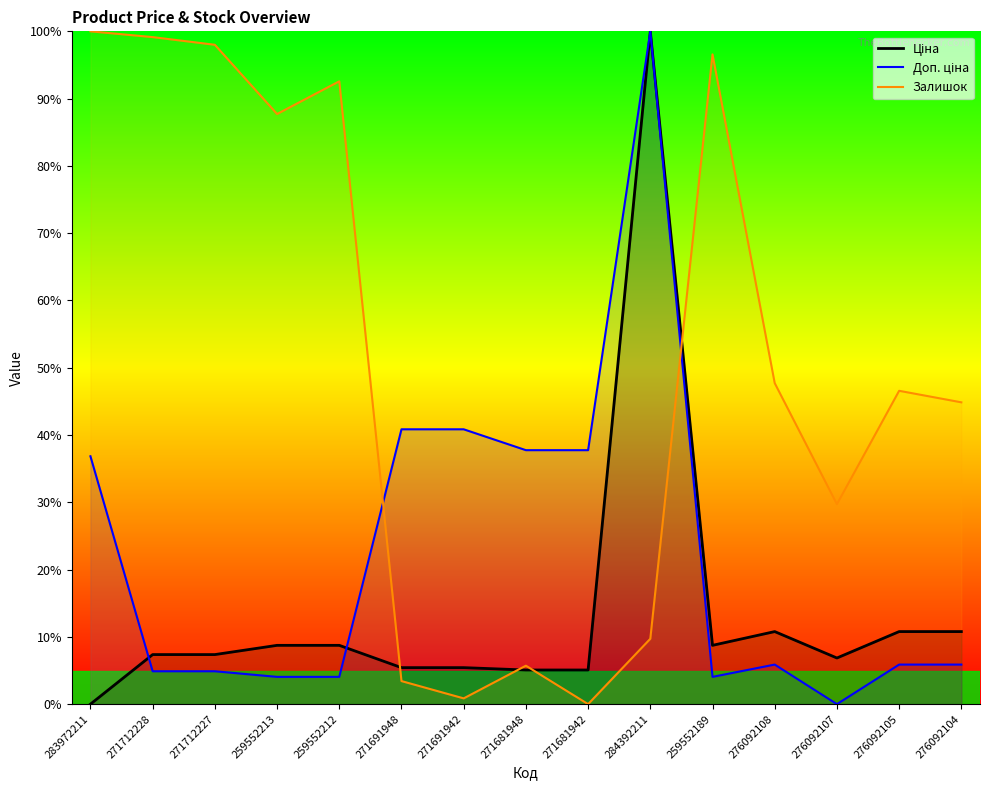

Which label corresponds to the smallest value in the chart?

283972211